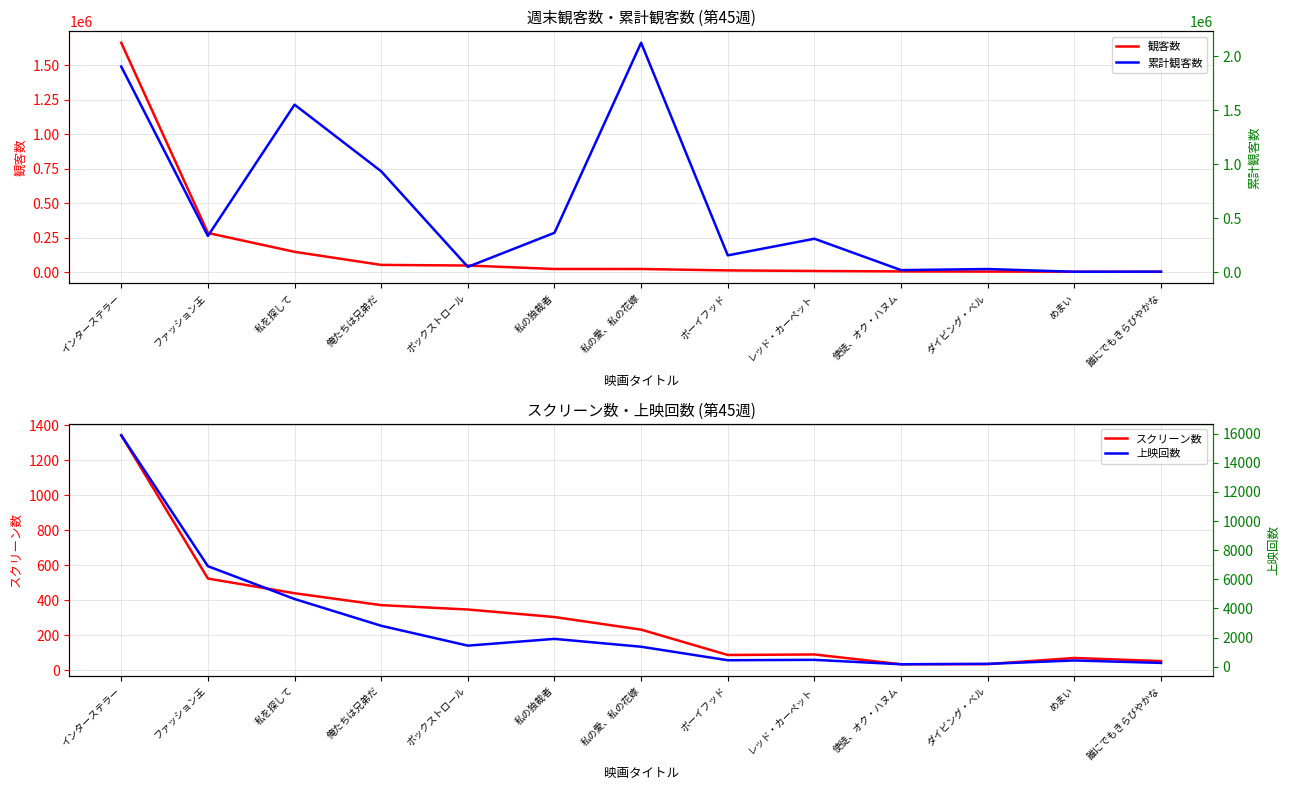

What is the sum of the 観客数 values at めまい and 誰にでもきらびやかな?

6269